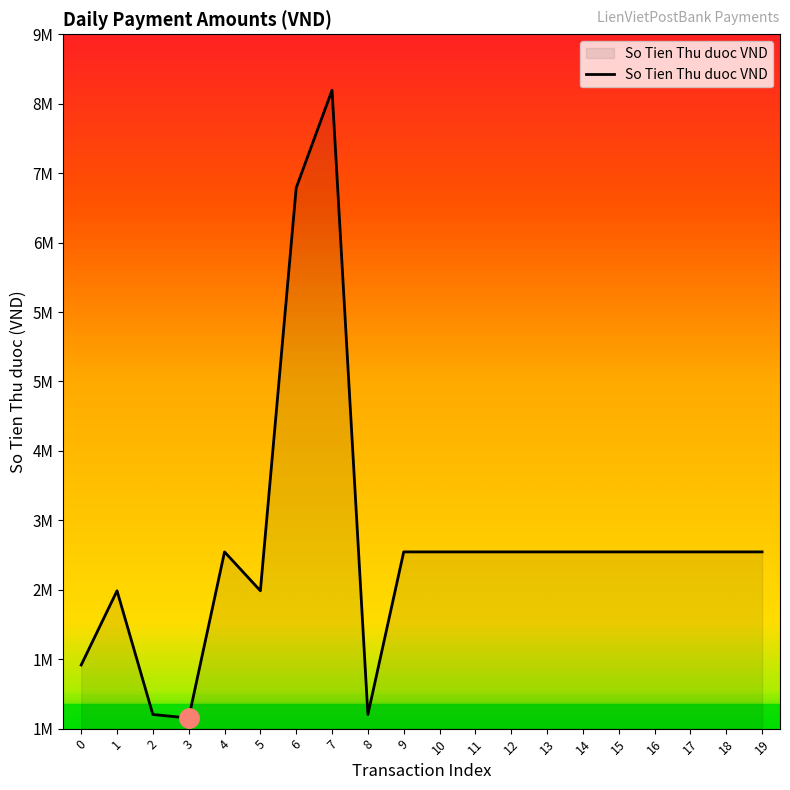

At which label is the value closest to 4352500?

4